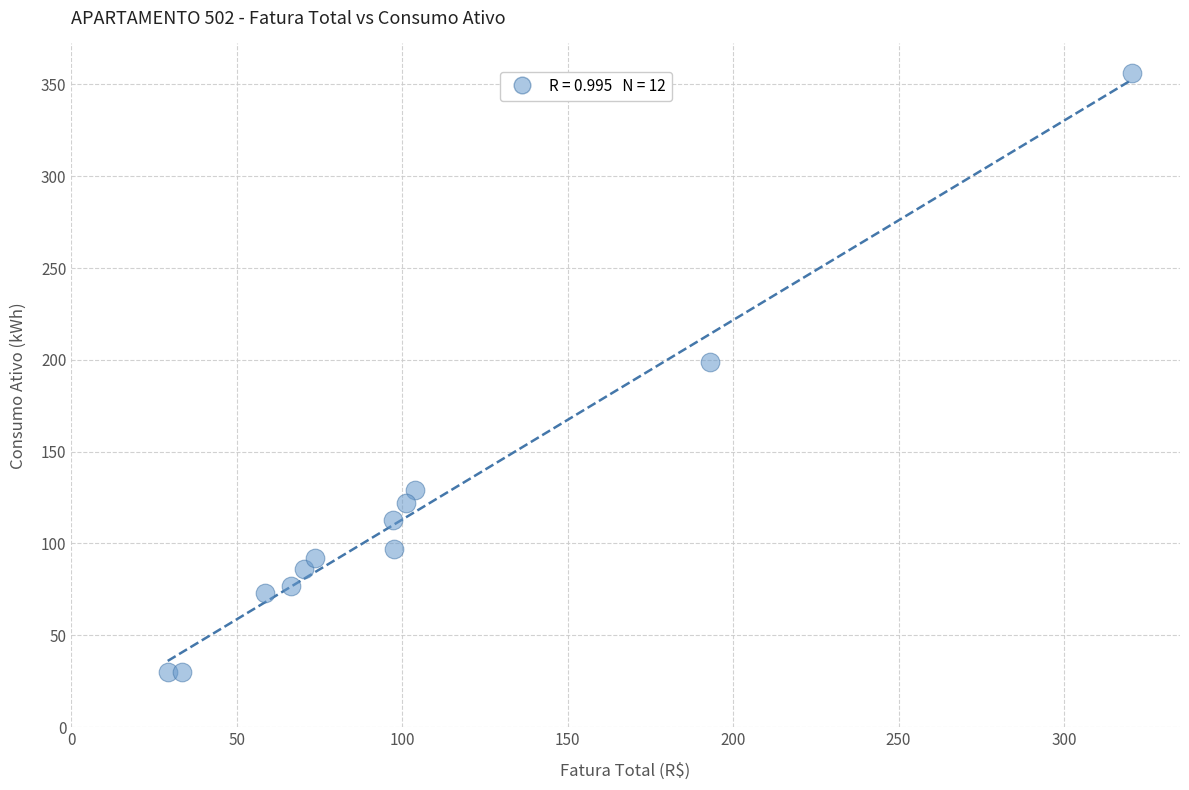

What Y value in the scatter plot is closest to 193?

199